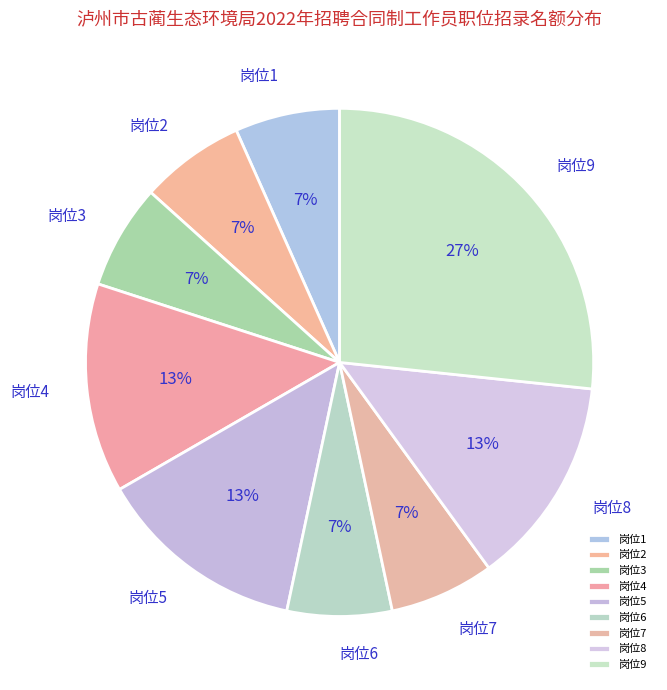

To the nearest percent, what is the average slice percentage?

11%